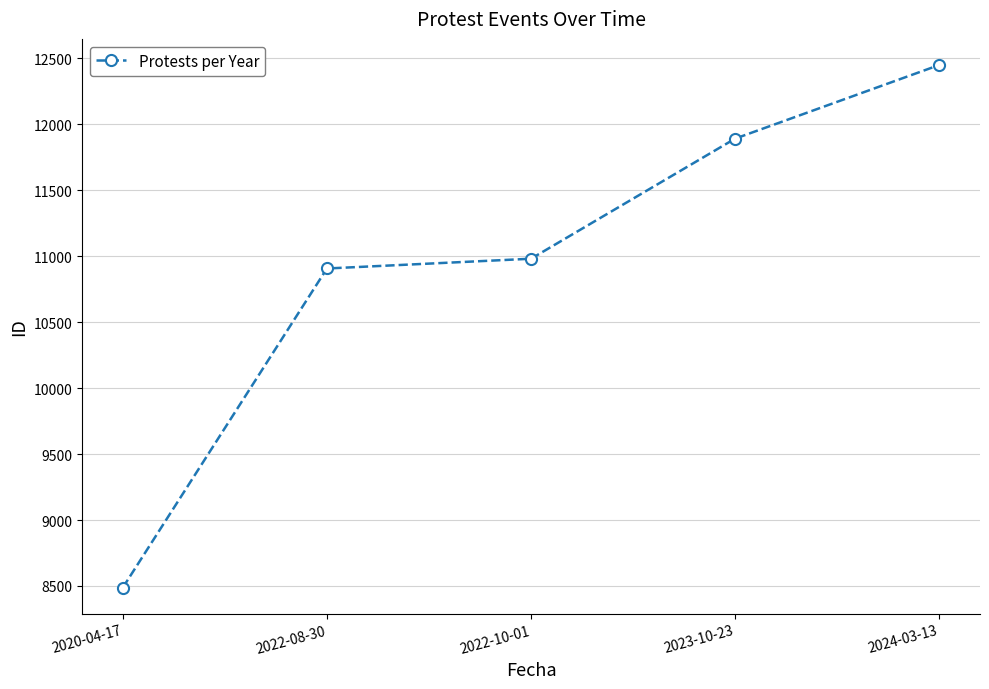

What is the difference between the maximum and second lowest values?

1542